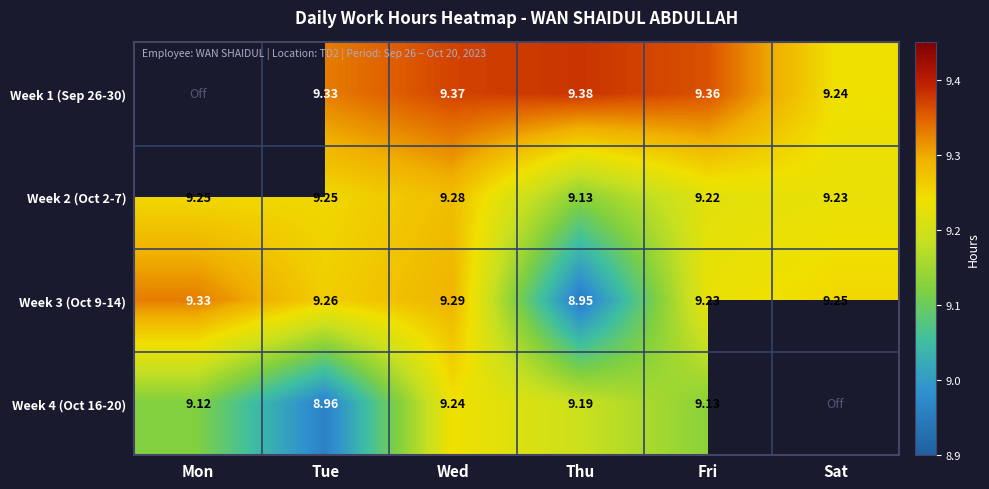

Is the value of Week 1 (Sep 26-30) at Wed greater than the value of Week 4 (Oct 16-20) at Fri?

Yes